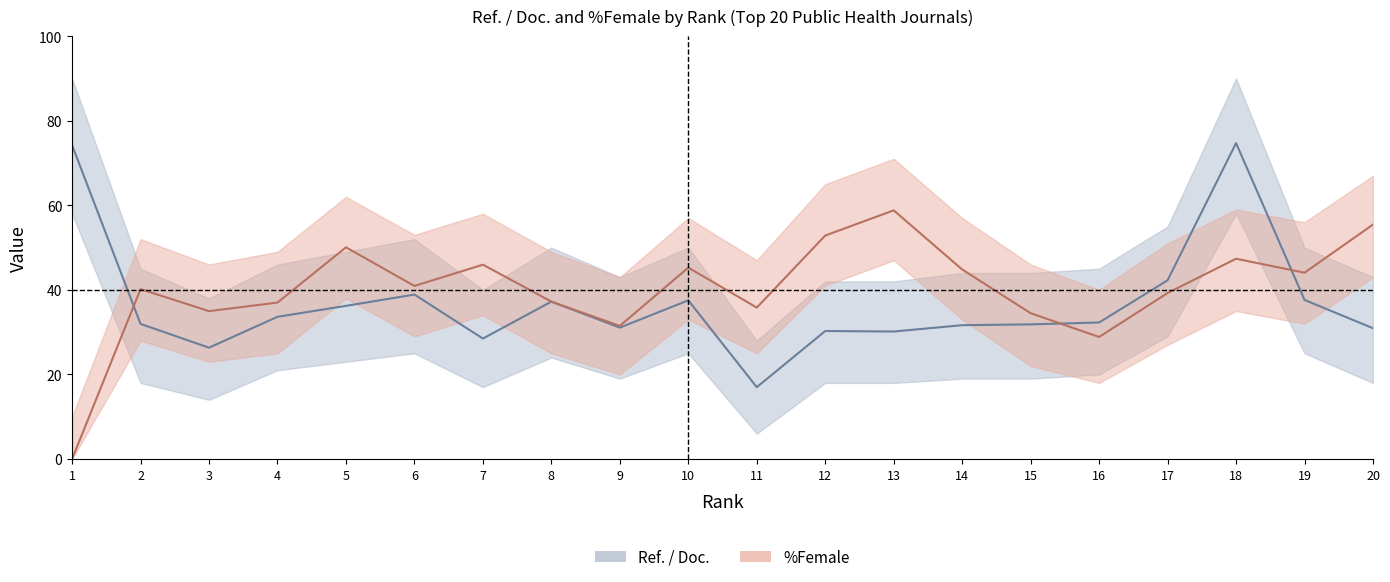

Reading left to right, extract all data points from this chart.

Ref. / Doc.: 74.2	31.9	26.3	33.6	36.2	38.9	28.5	37.2	31.1	37.5	17.0	30.3	30.1	31.6	31.8	32.3	42.3	74.7	37.6	30.9
Ref_upper: 90.0	45.0	38.0	46.0	49.0	52.0	40.0	50.0	43.0	50.0	28.0	42.0	42.0	44.0	44.0	45.0	55.0	90.0	50.0	43.0
Ref_lower: 58.0	18.0	14.0	21.0	23.0	25.0	17.0	24.0	19.0	25.0	6.0	18.0	18.0	19.0	19.0	20.0	29.0	58.0	25.0	18.0
%Female: 0.0	40.2	35.0	37.0	50.1	40.9	46.0	37.2	31.5	45.3	35.8	52.9	58.8	44.8	34.5	28.9	39.2	47.4	44.1	55.5
Female_upper: 10.0	52.0	46.0	49.0	62.0	53.0	58.0	49.0	43.0	57.0	47.0	65.0	71.0	57.0	46.0	40.0	51.0	59.0	56.0	67.0
Female_lower: 0.0	28.0	23.0	25.0	38.0	29.0	34.0	25.0	20.0	33.0	25.0	41.0	47.0	33.0	22.0	18.0	27.0	35.0	32.0	43.0